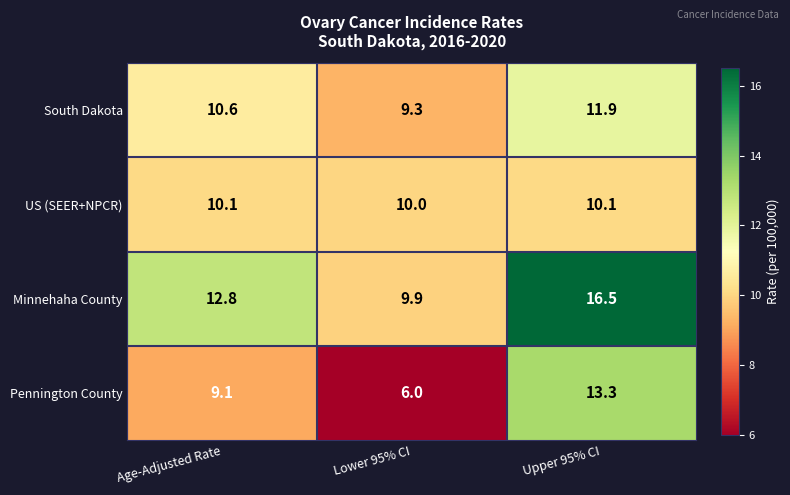

How many data points does each series have?

3